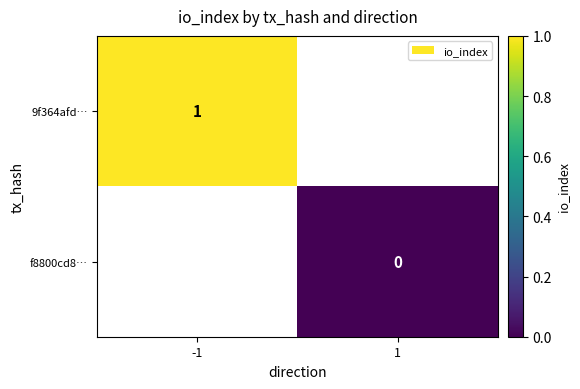

The value of 9f364afd… at -1 is 0. True or false?

False